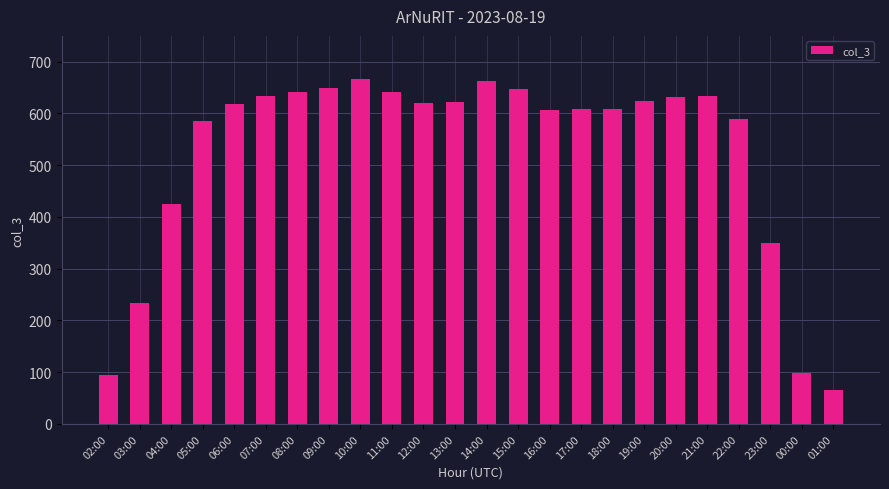

Which category has the lowest value across all series?

01:00